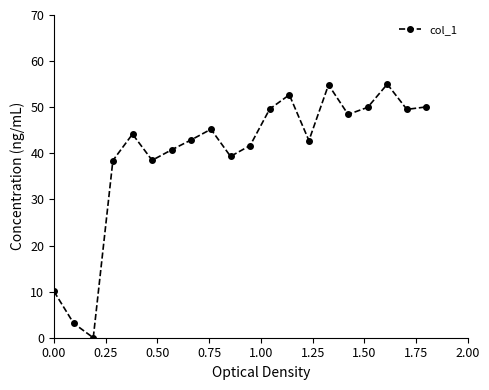

What is the value of the 7th point from the left?

40.8